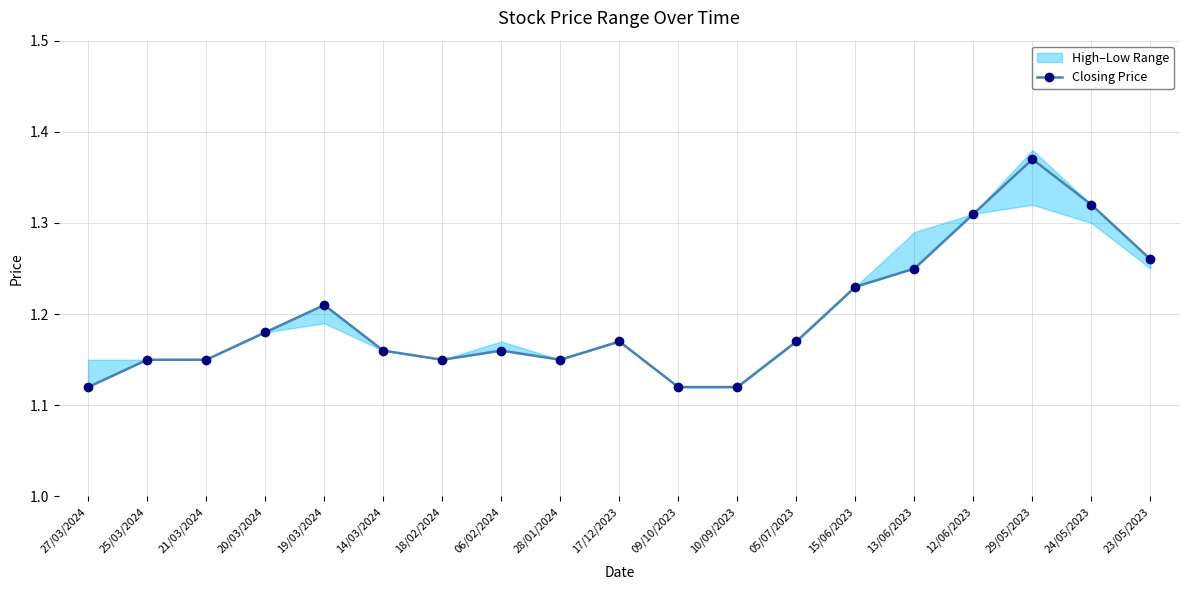

At which category does the data reach its first local peak?

19/03/2024